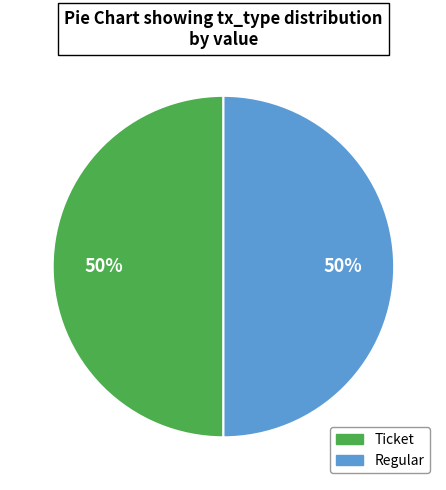

What percentage is the Ticket slice, to the nearest percent?

50%